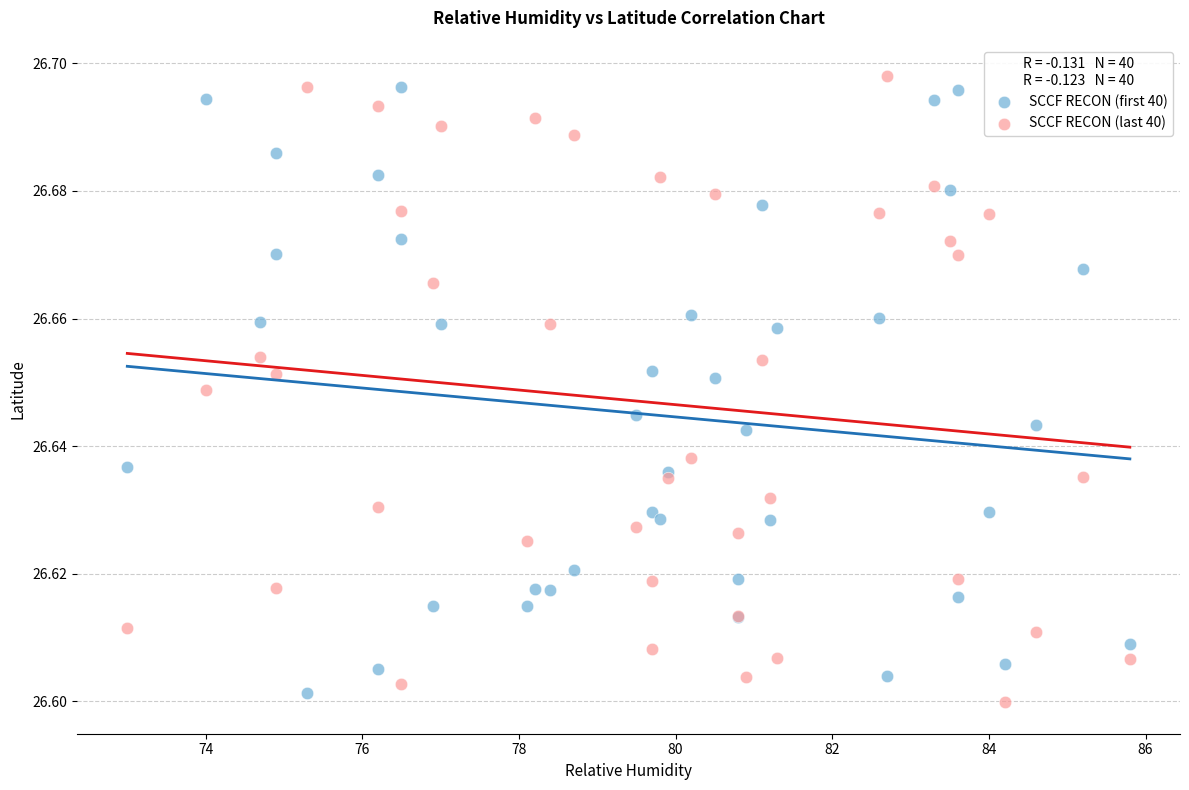

Which series contains the highest Y value?

SCCF RECON (last 40)